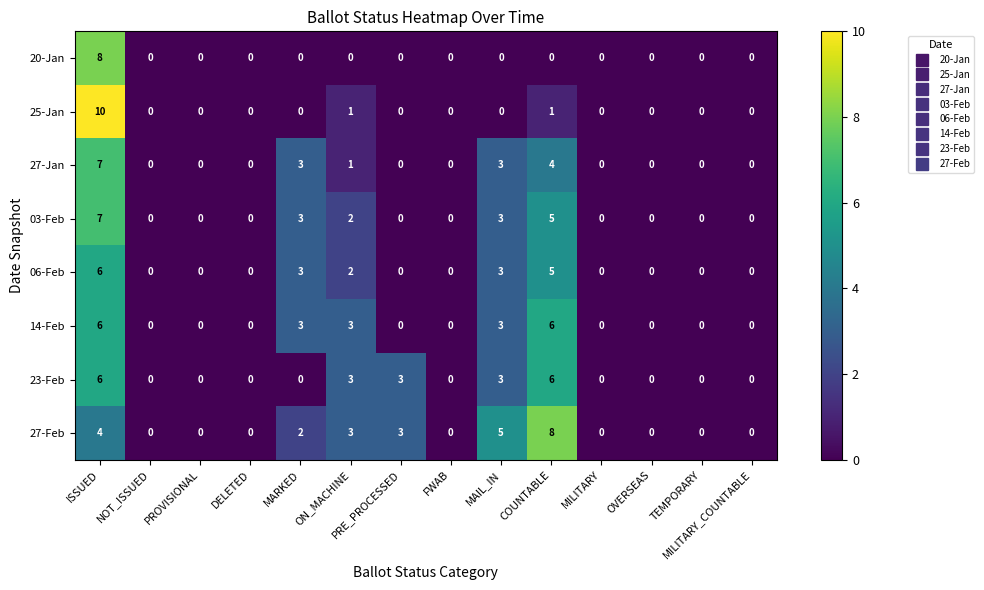

How many distinct data groups are displayed?

8